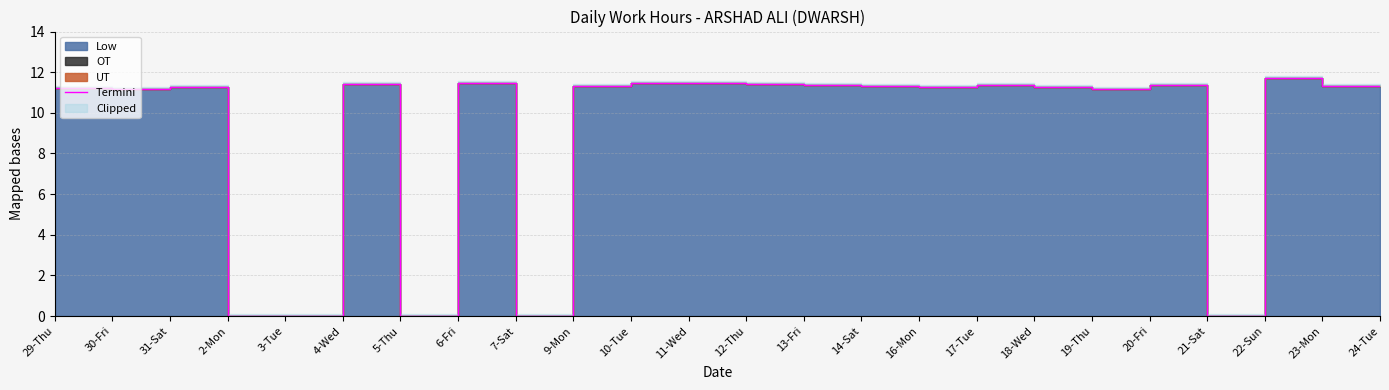

What is the difference between the maximum and minimum values?

11.7